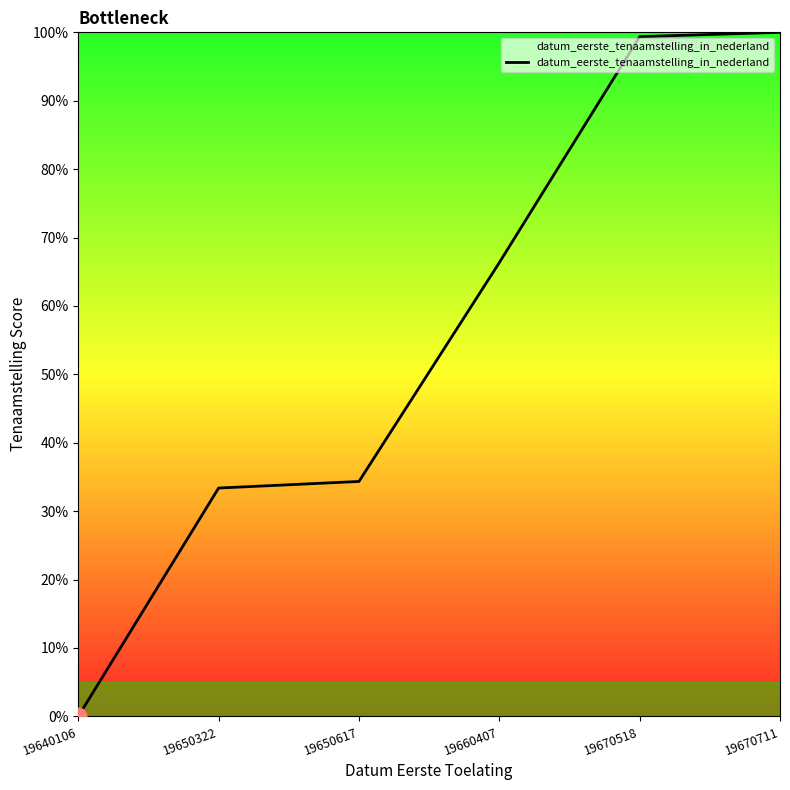

How many values are below 66?

3